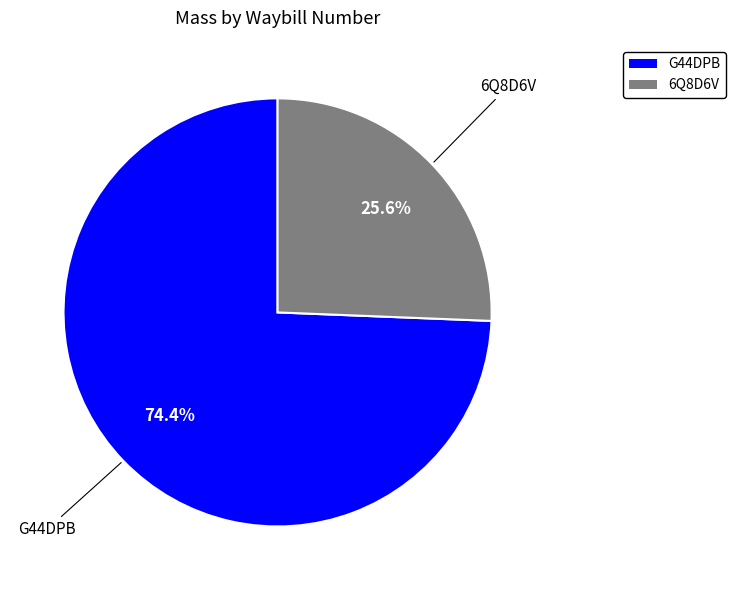

To the nearest percent, what is the combined percentage of 6Q8D6V and G44DPB?

100%